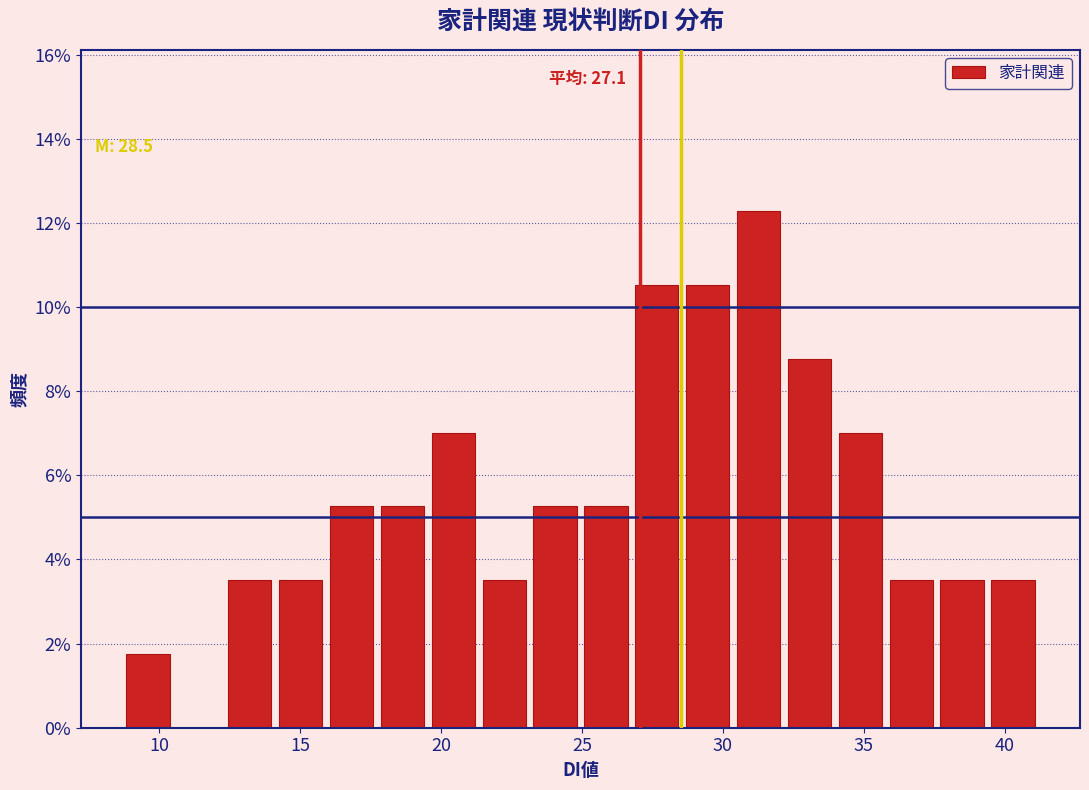

Read against the x-axis, roughly where is the centre of the tallest bar?

31.5